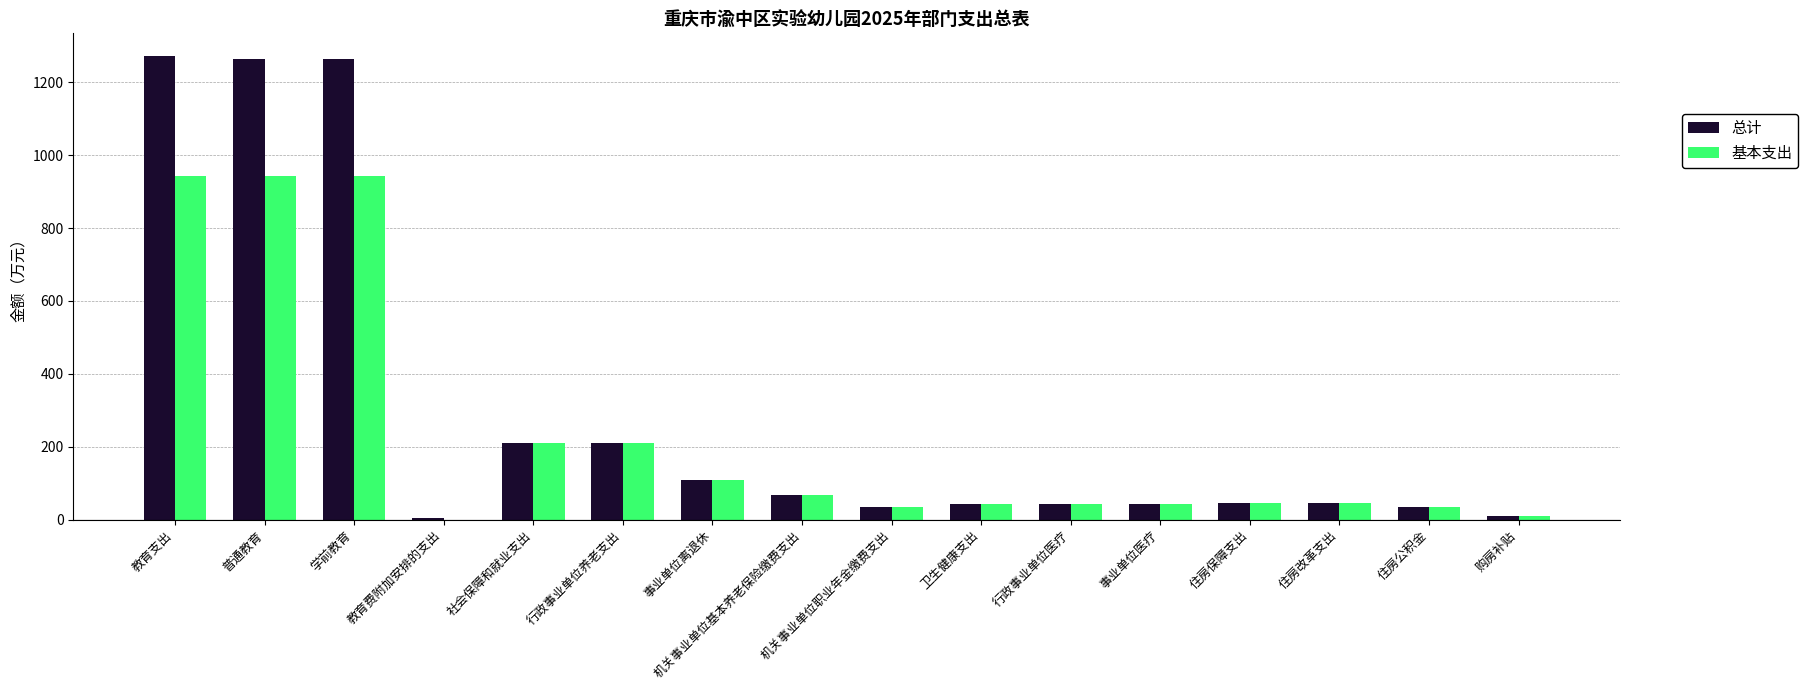

The value of 基本支出 at 教育费附加安排的支出 is 0.0. True or false?

True